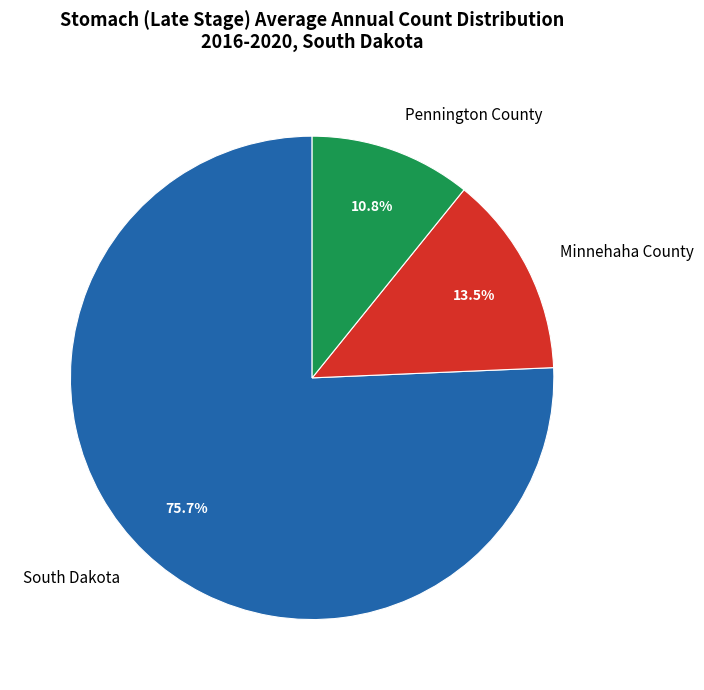

What is the majority slice?

South Dakota